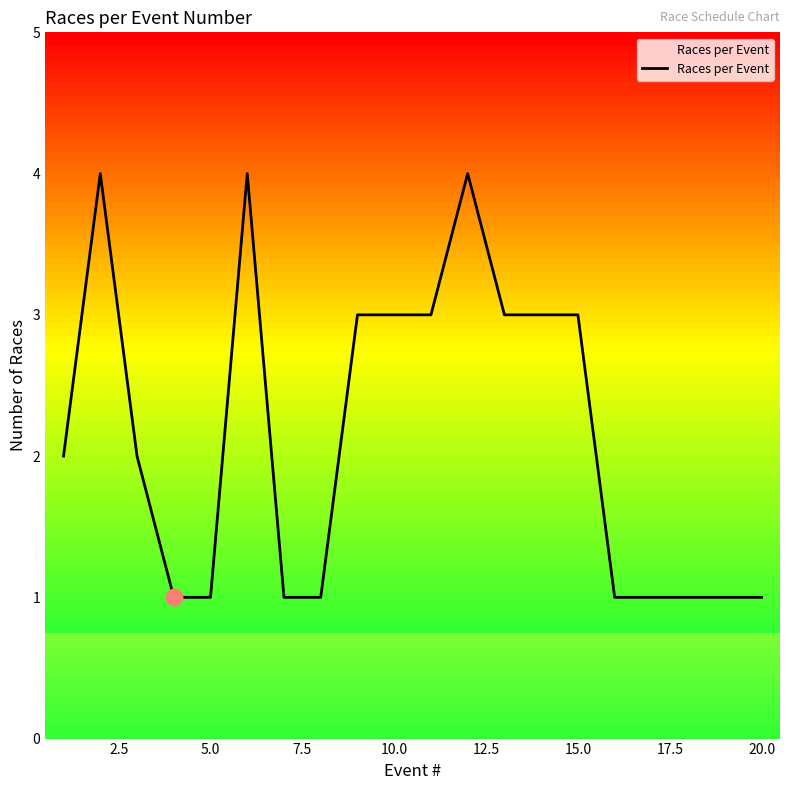

What is the difference between the maximum and minimum values?

3